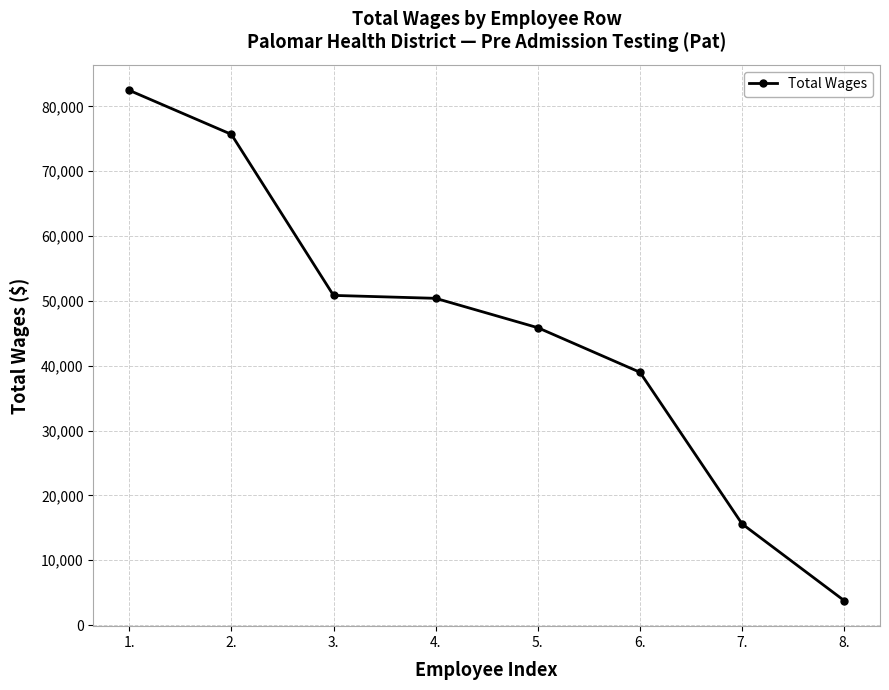

How many series are shown in this chart?

1